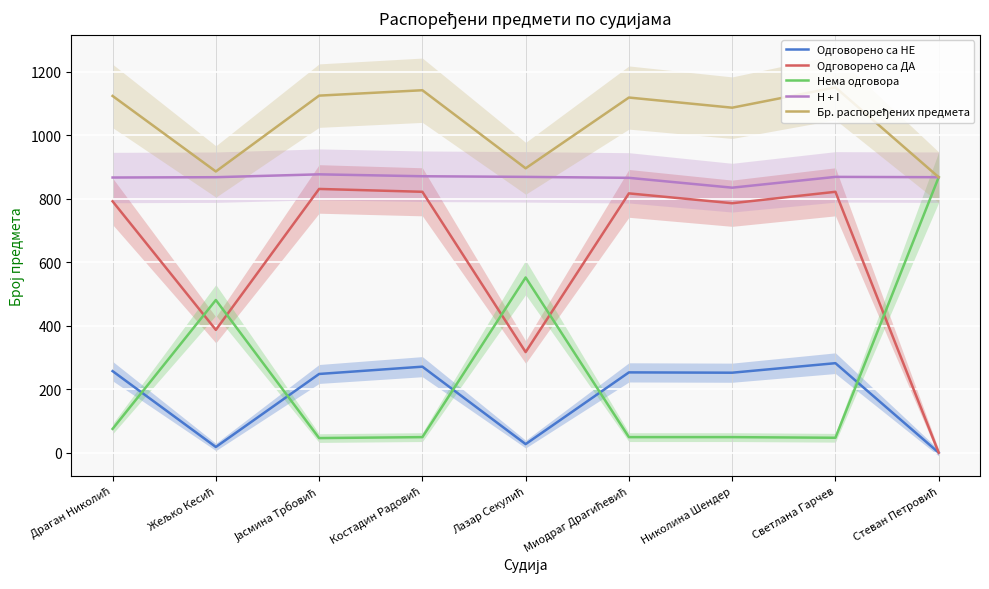

Reading left to right, transcribe all the data shown in this chart.

Одговорено са НЕ: Драган Николић=257	Жељко Кесић=18	Јасмина Трбовић=248	Костадин Радовић=271	Лазар Секулић=27	Миодраг Драгићевић=253	Николина Шендер=252	Светлана Гарчев=282	Стеван Петровић=0
Одговорено са ДА: Драган Николић=792	Жељко Кесић=387	Јасмина Трбовић=831	Костадин Радовић=822	Лазар Секулић=317	Миодраг Драгићевић=817	Николина Шендер=786	Светлана Гарчев=822	Стеван Петровић=0
Нема одговора: Драган Николић=75	Жељко Кесић=481	Јасмина Трбовић=46	Костадин Радовић=49	Лазар Секулић=552	Миодраг Драгићевић=49	Николина Шендер=49	Светлана Гарчев=47	Стеван Петровић=868
H + I: Драган Николић=867	Жељко Кесић=868	Јасмина Трбовић=877	Костадин Радовић=871	Лазар Секулић=869	Миодраг Драгићевић=866	Николина Шендер=835	Светлана Гарчев=869	Стеван Петровић=868
Бр. распоређених предмета: Драган Николић=1124	Жељко Кесић=886	Јасмина Трбовић=1125	Костадин Радовић=1142	Лазар Секулић=896	Миодраг Драгићевић=1119	Николина Шендер=1087	Светлана Гарчев=1151	Стеван Петровић=868